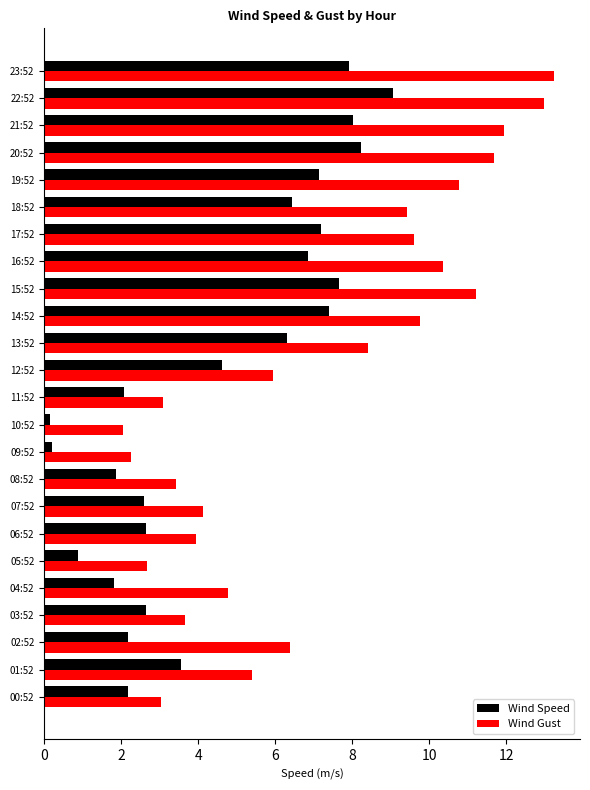

At 11:52, list the series in order from smallest to largest.

Wind Speed, Wind Gust